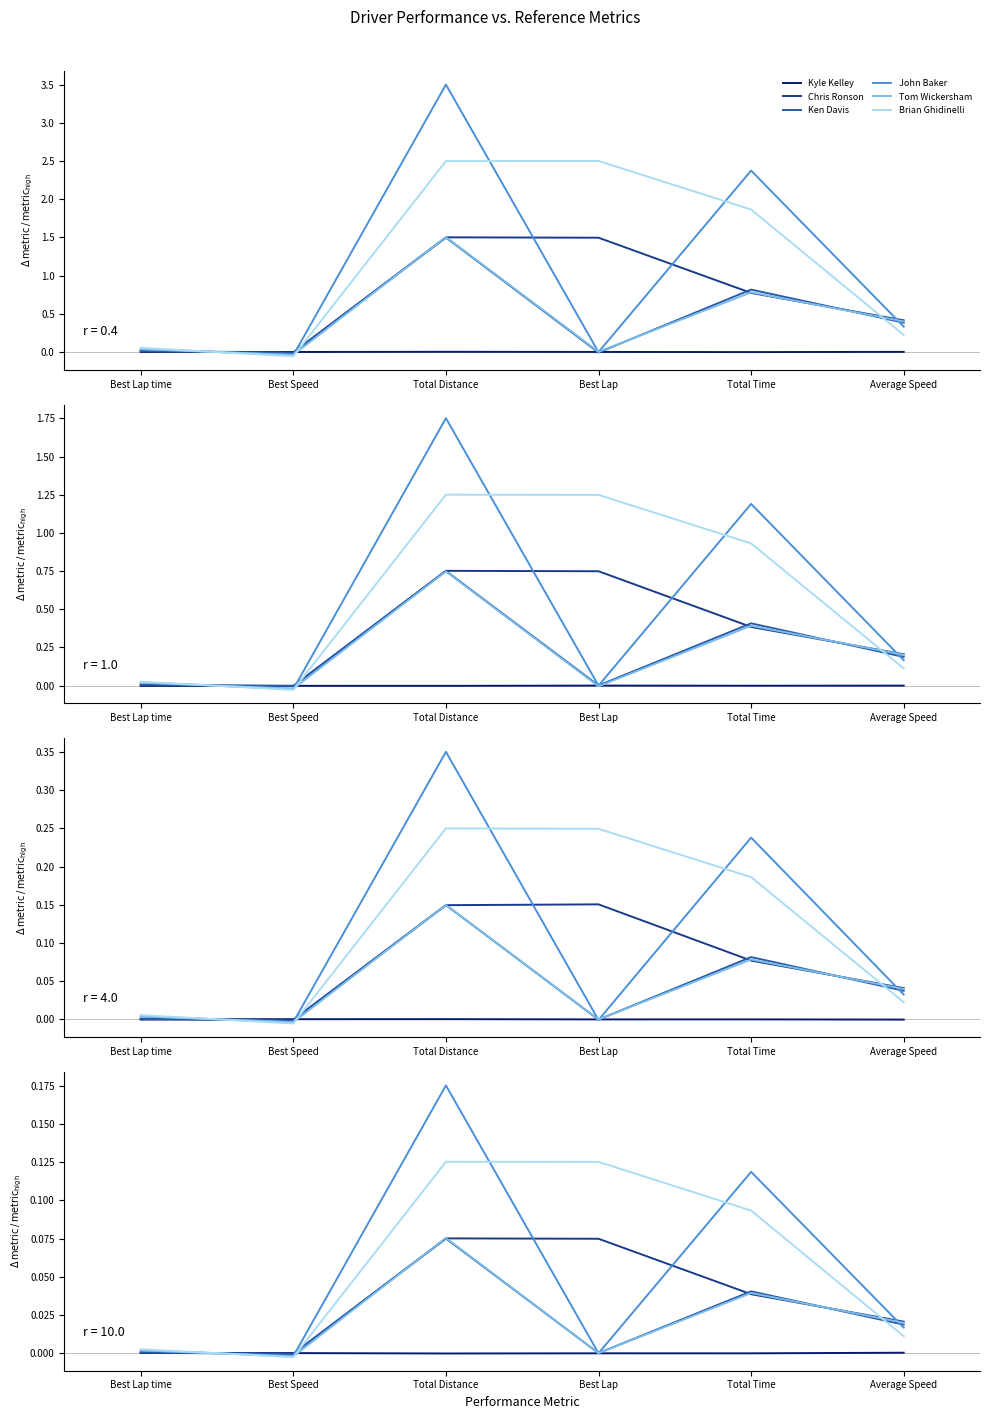

Does the chart display data point markers on the line(s)?

No